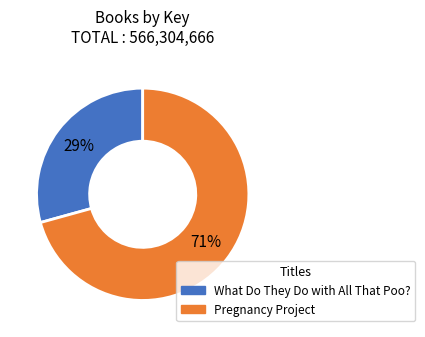

Is there any slice that represents more than half of the pie?

Yes